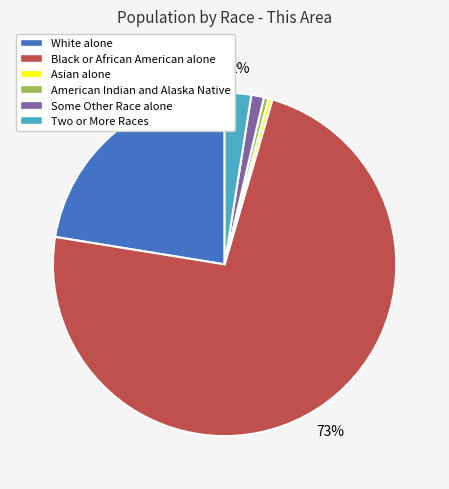

How many segments does this pie chart have?

6